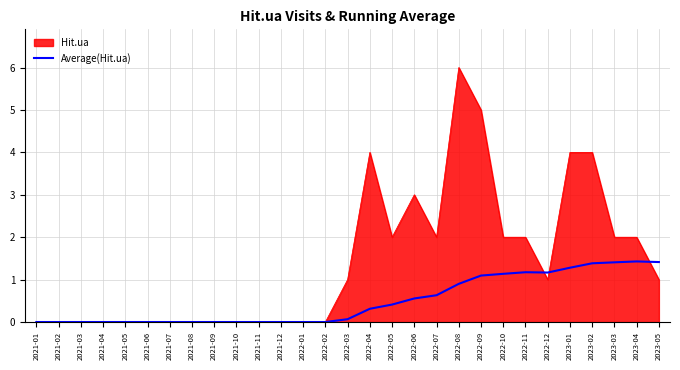

Between 2021-09 and 2023-03, which series saw the biggest shift?

Hit.ua